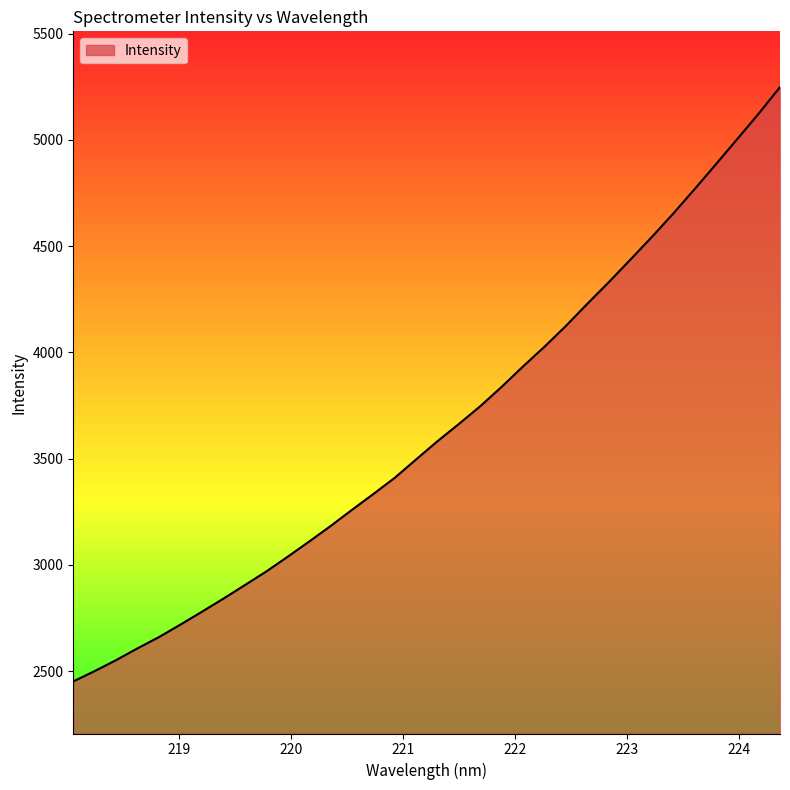

What is the maximum value shown in the chart?

5248.7